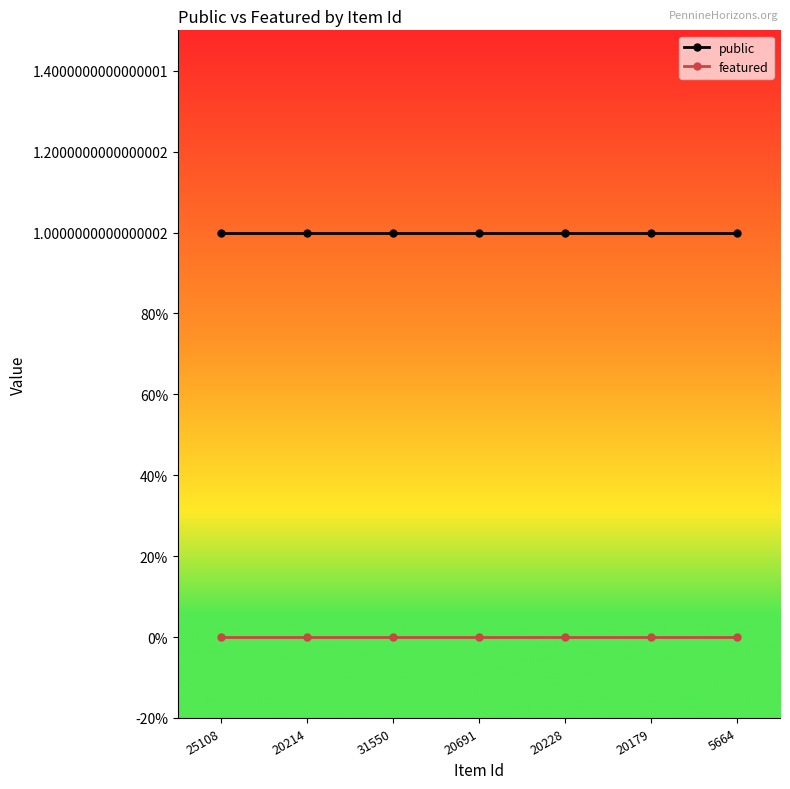

List the series in order of their overall mean, highest first.

public, featured